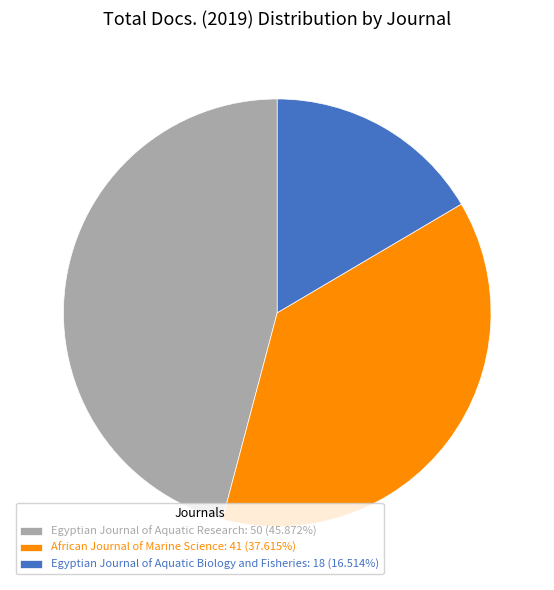

Rank the categories by value from highest to lowest.

Egyptian Journal of Aquatic Research, African Journal of Marine Science, Egyptian Journal of Aquatic Biology and Fisheries